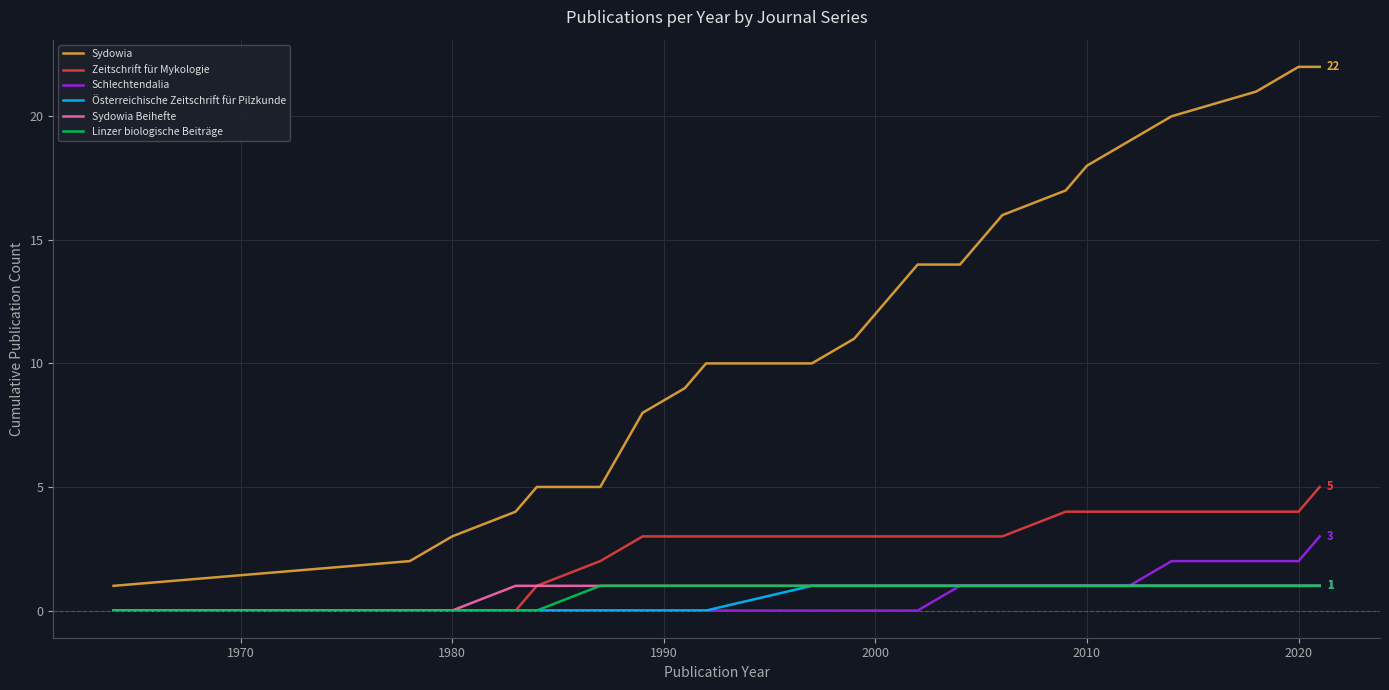

Does the chart display data point markers on the line(s)?

No